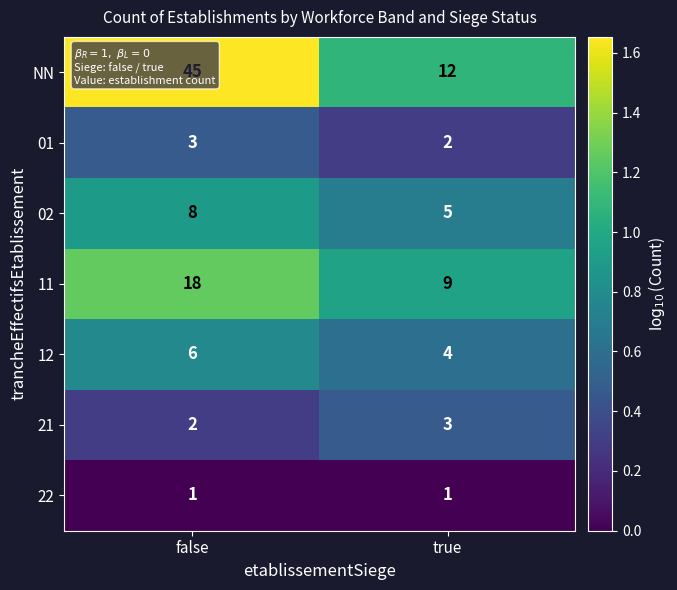

What is the sum of all 02 values?

13